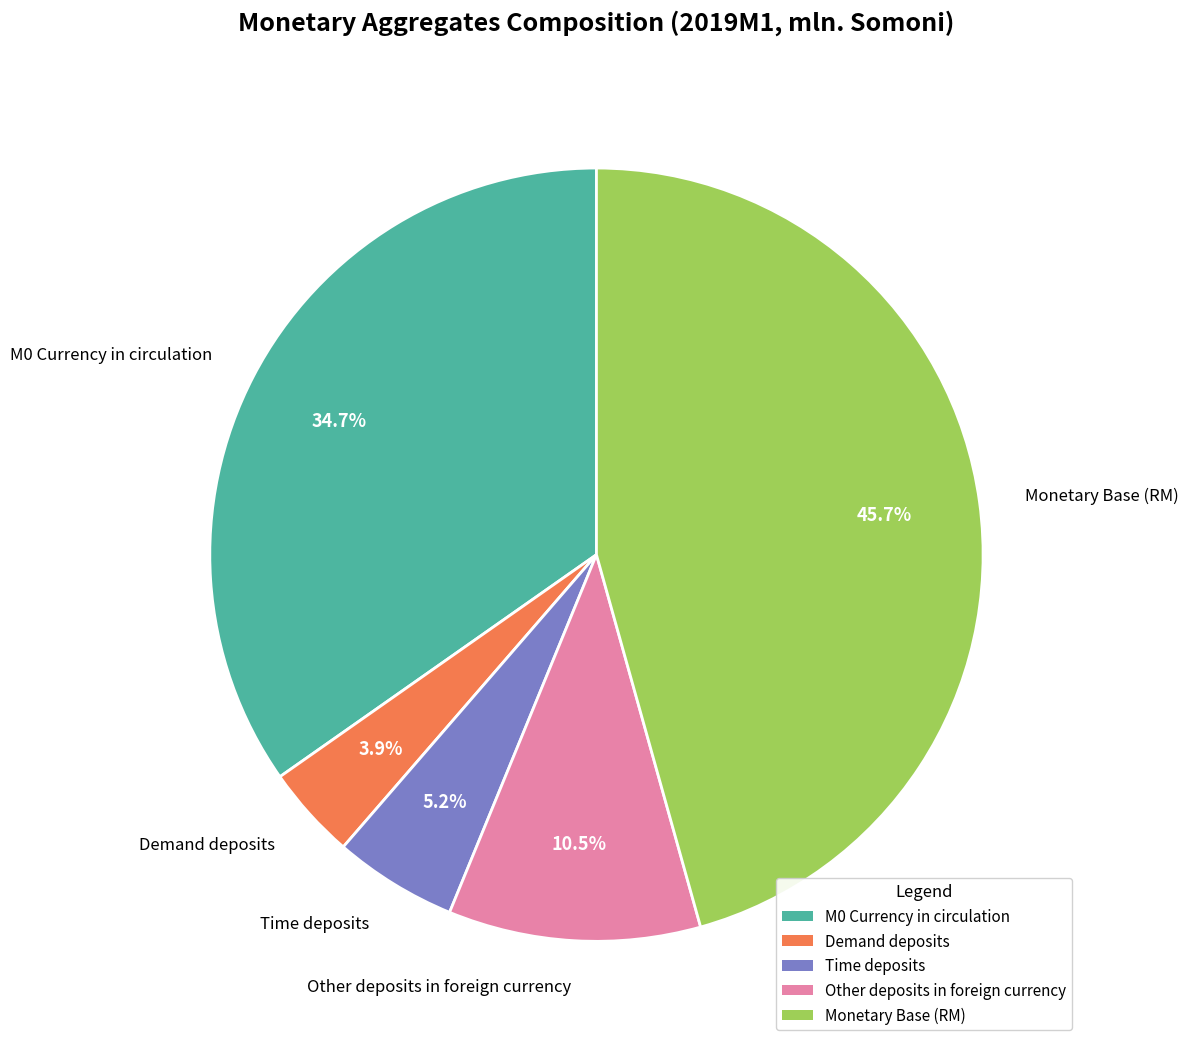

Is it true that Other deposits in foreign currency is 21% of the pie?

False